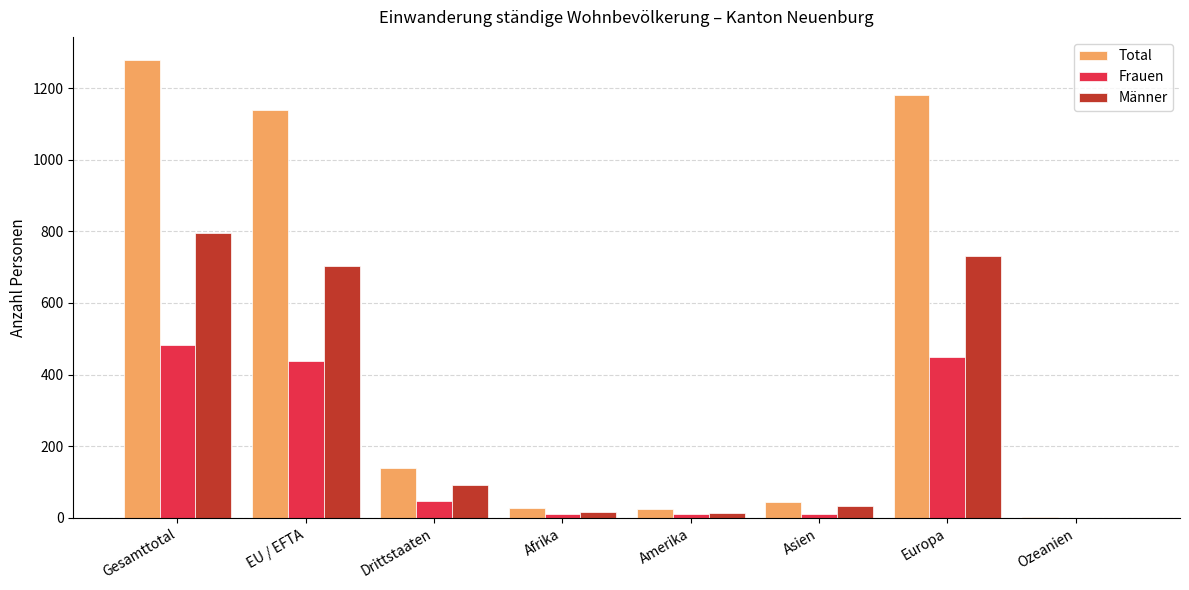

At which label does Frauen reach its peak?

Gesamttotal